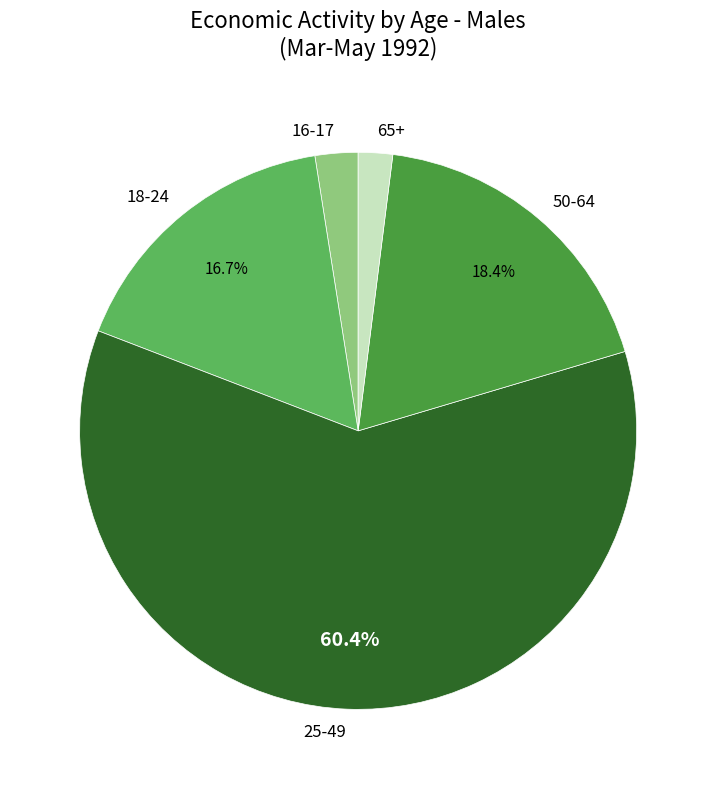

What is the largest slice in the pie chart?

25-49